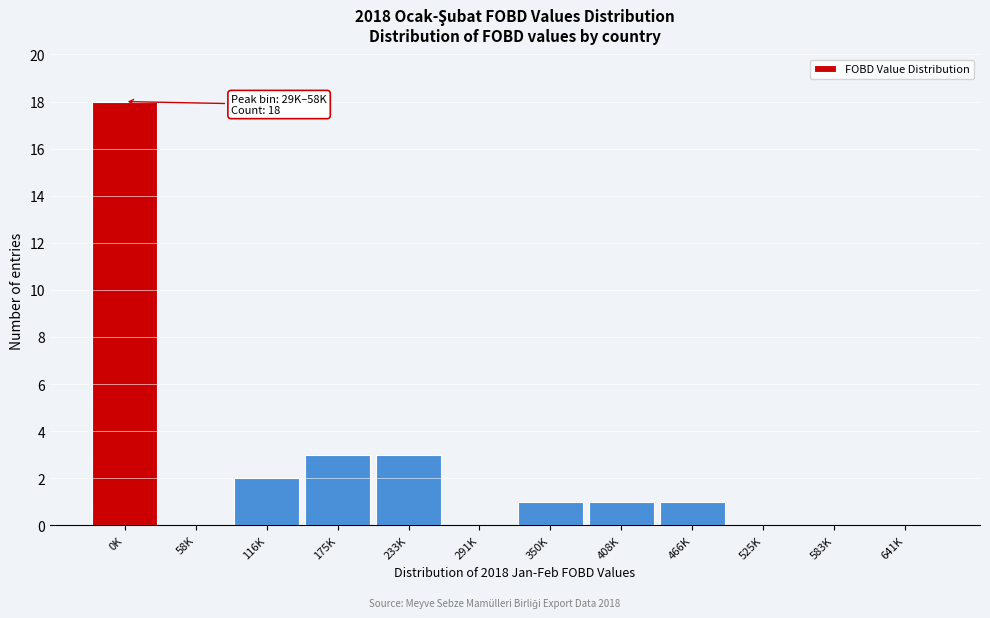

Is it true that the value at 116K is 2?

True